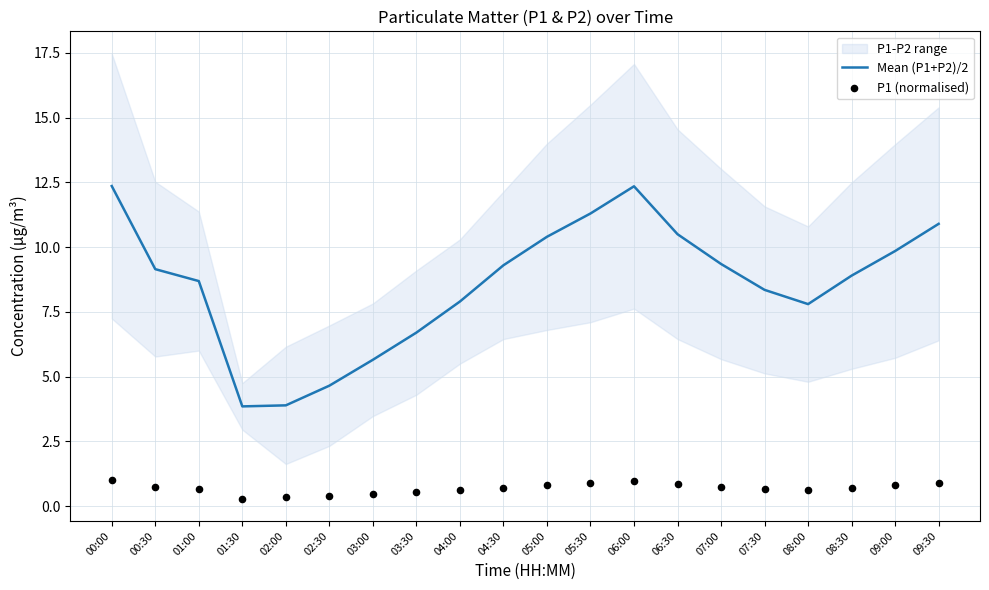

What is the highest value of the Mean (P1+P2)/2 series?

12.4